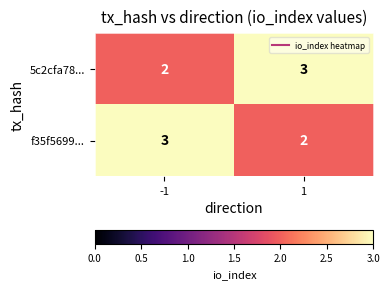

What is the total value across all series at 1?

5